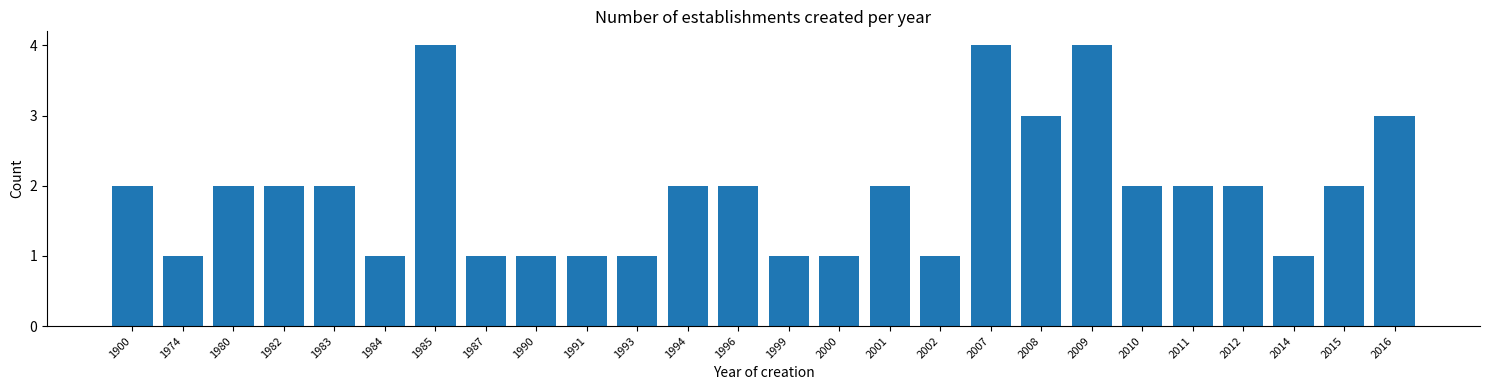

Reading right to left, transcribe all the data shown in this chart.

3	2	1	2	2	2	4	3	4	1	2	1	1	2	2	1	1	1	1	4	1	2	2	2	1	2